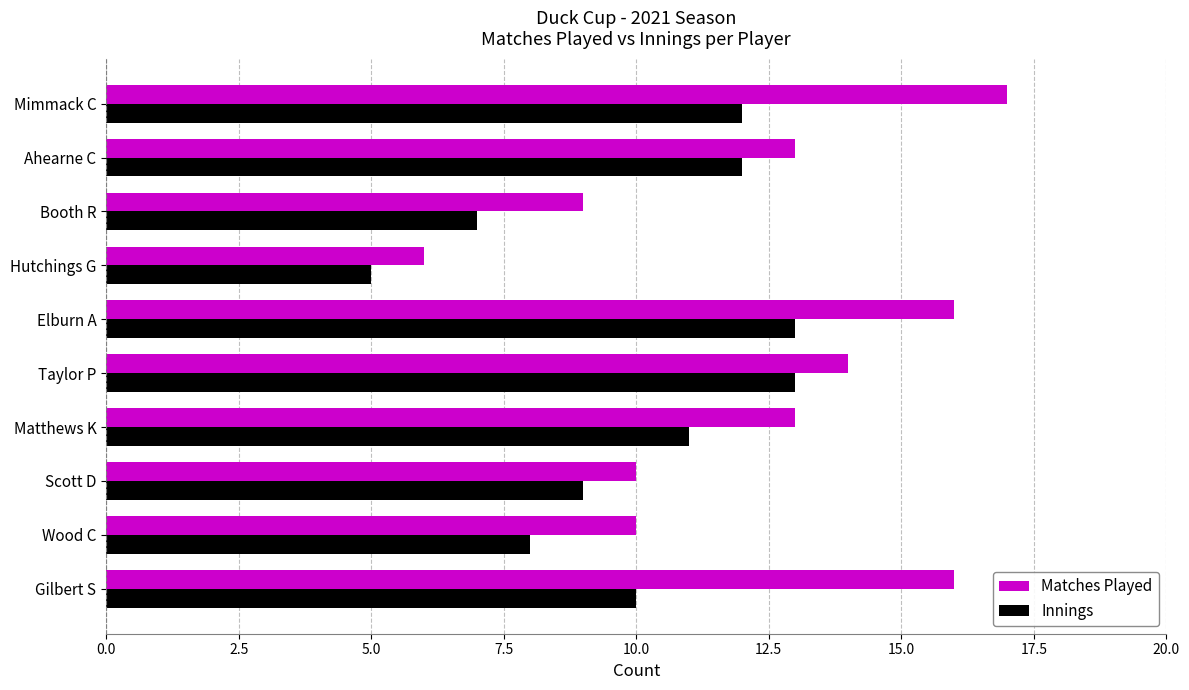

Which series has the widest spread of values?

Matches Played